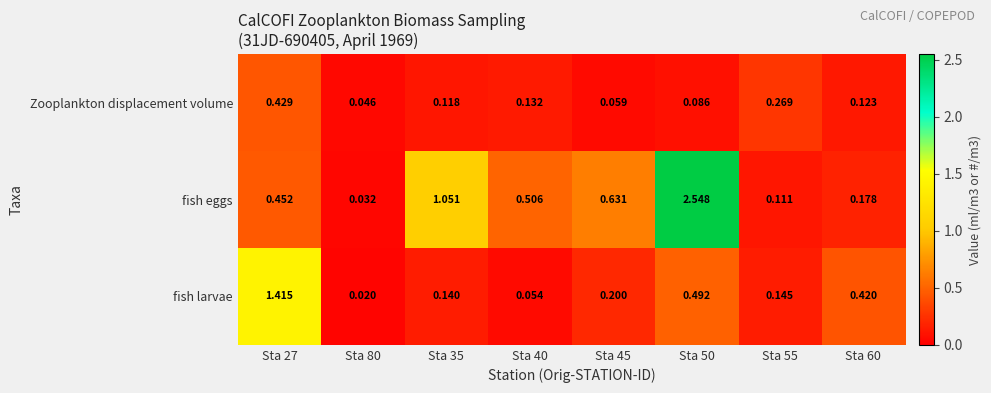

Which series has the largest range (max minus min)?

fish eggs